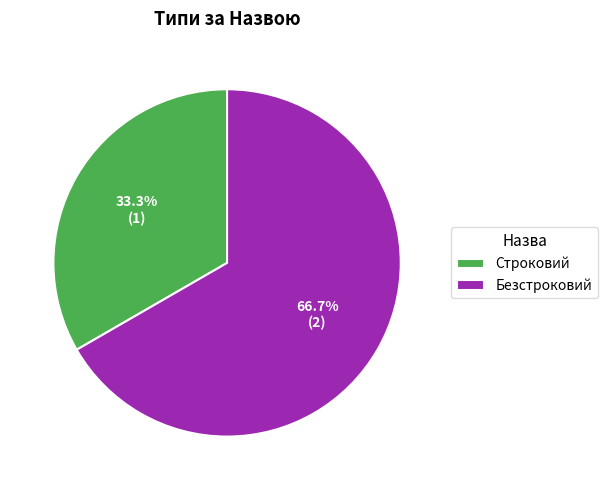

Which slice is the smallest?

Строковий